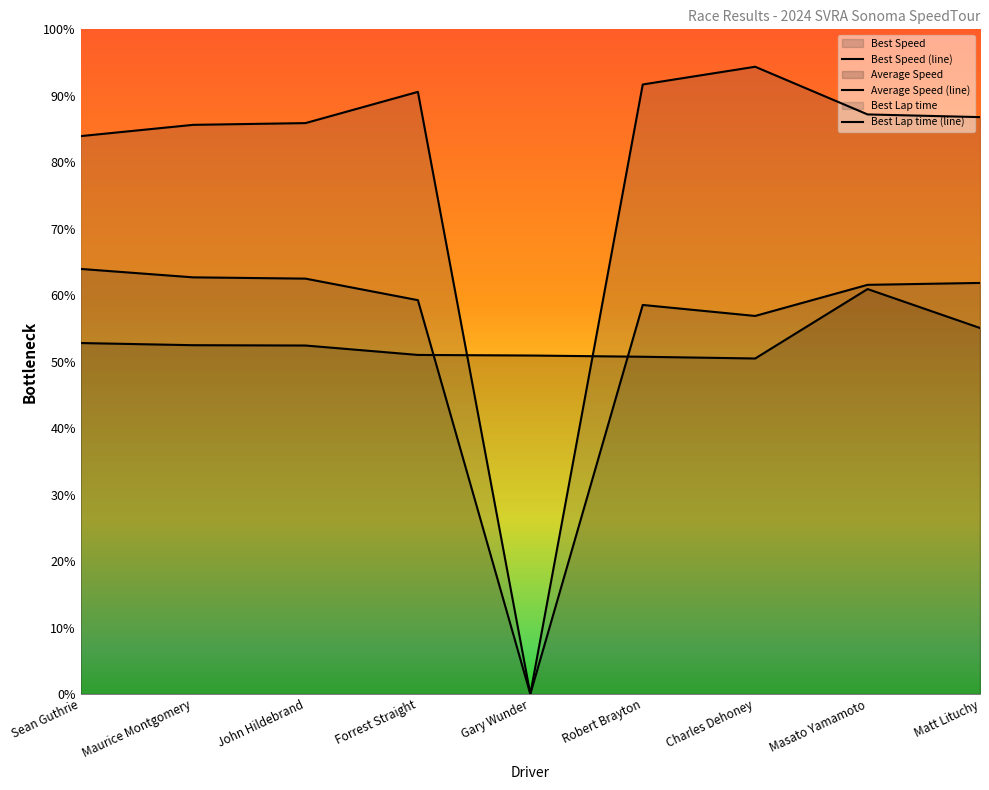

After their last crossing, which series has the higher values: Best Lap time (line) or Average Speed (line)?

Best Lap time (line)